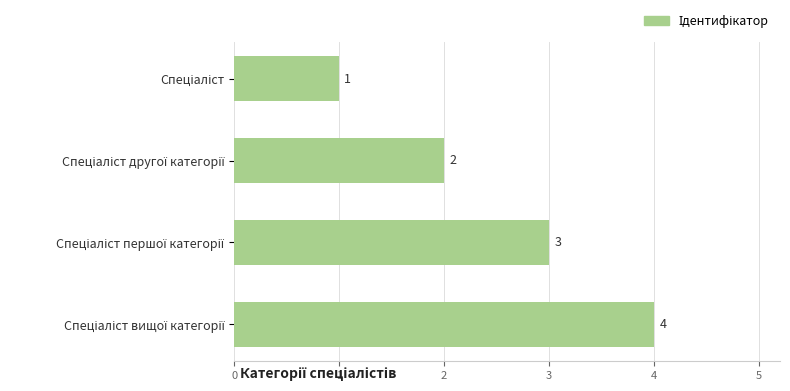

What is the difference between the maximum and minimum values?

3